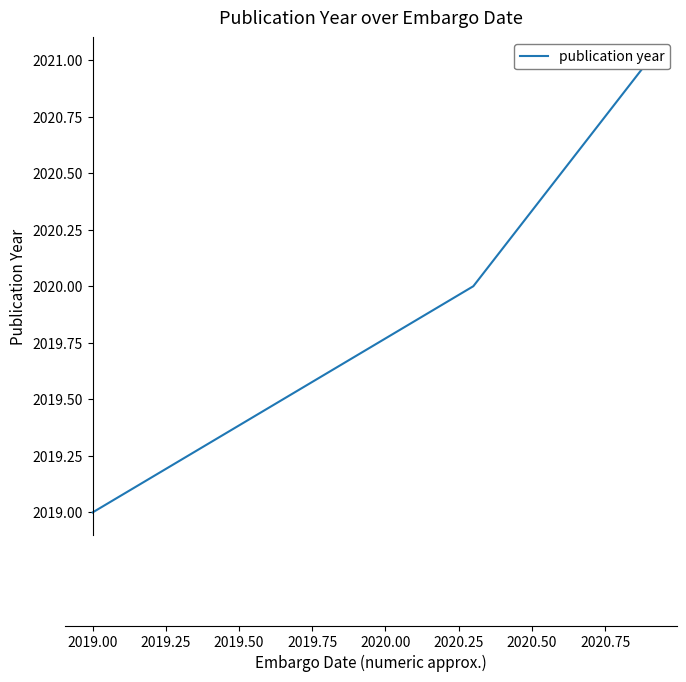

The value at 2018.75 is 3043. True or false?

False